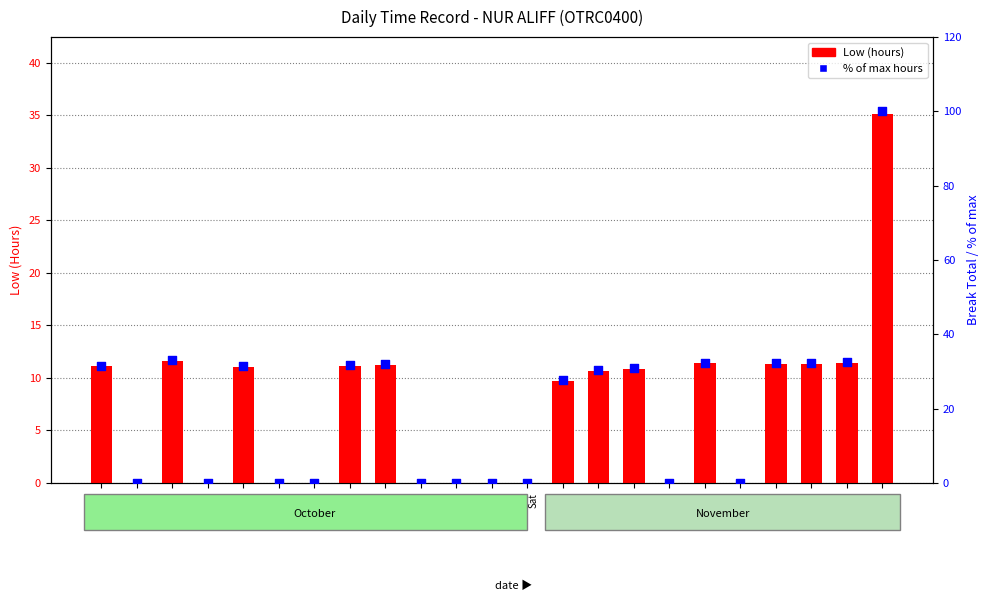

Which series has the largest total across all categories?

% of max hours